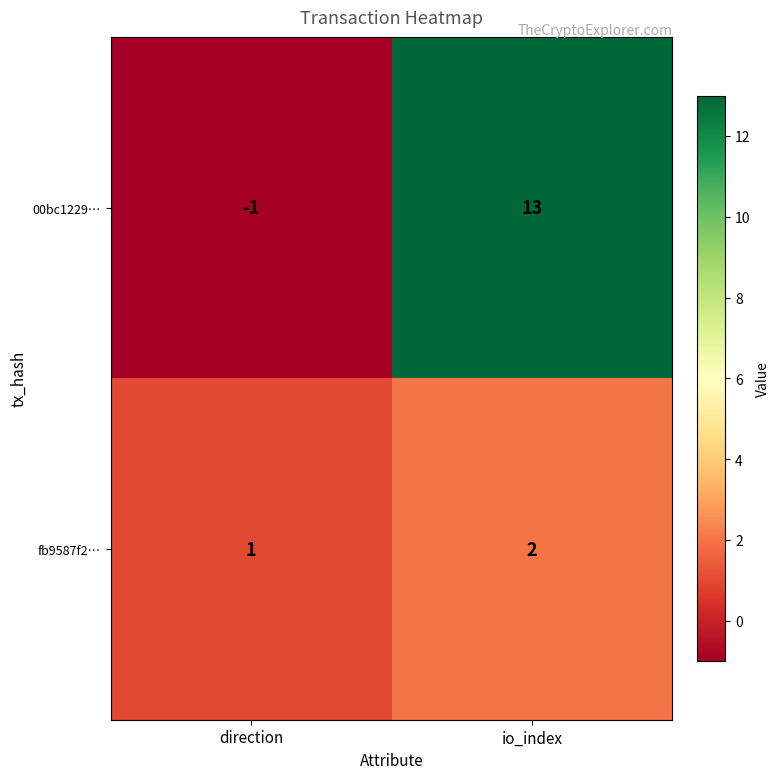

What is the sum of the fb9587f2… values at io_index and direction?

3